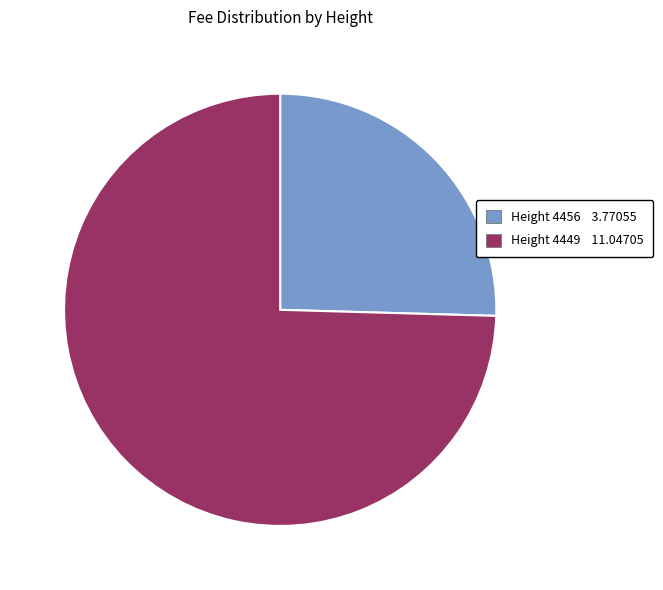

Is there a majority slice in this chart?

Yes